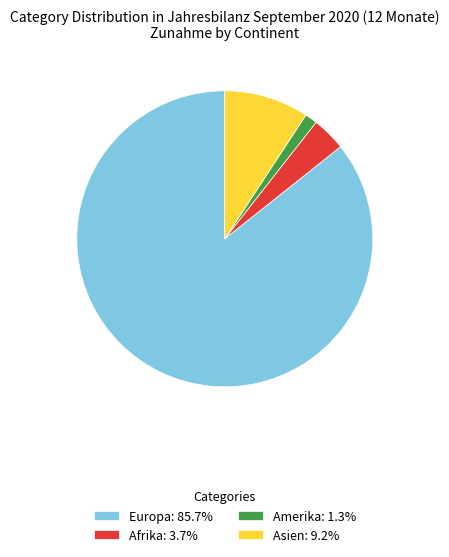

Do Europa: 85.7% and Amerika: 1.3% together represent more than half of the pie?

Yes